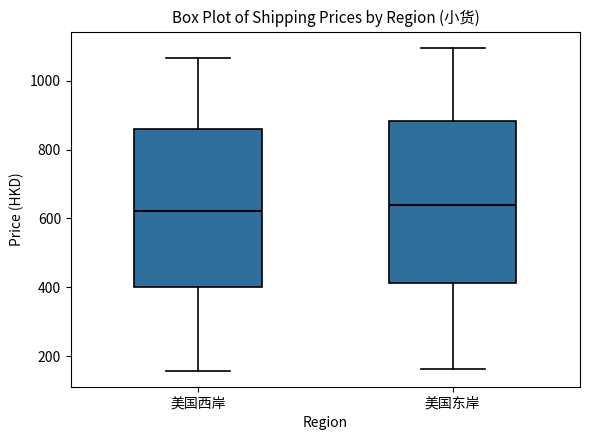

Reading left to right, read every box against the y-axis: the position of its median line, the range the box covers, and the ends of its whiskers. The values are not printed on the chart, so give them approximately, as read against the axis.

美国西岸: median 620, box 400 to 860, whiskers 160 to 1060
美国东岸: median 640, box 420 to 880, whiskers 160 to 1100